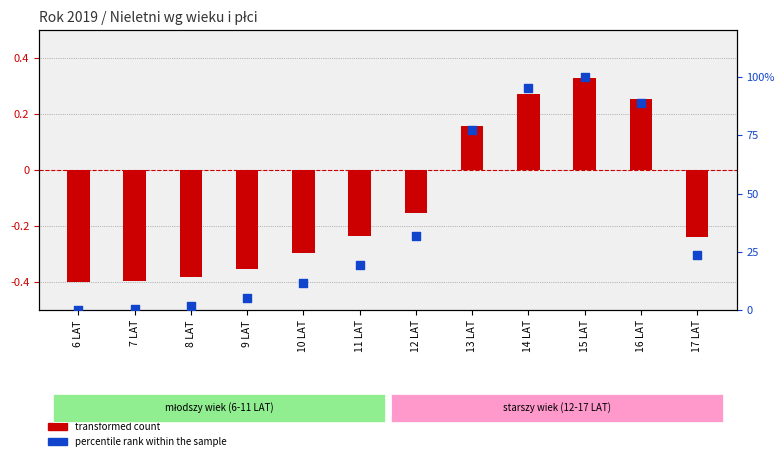

Which series contains the lowest Y value?

transformed count